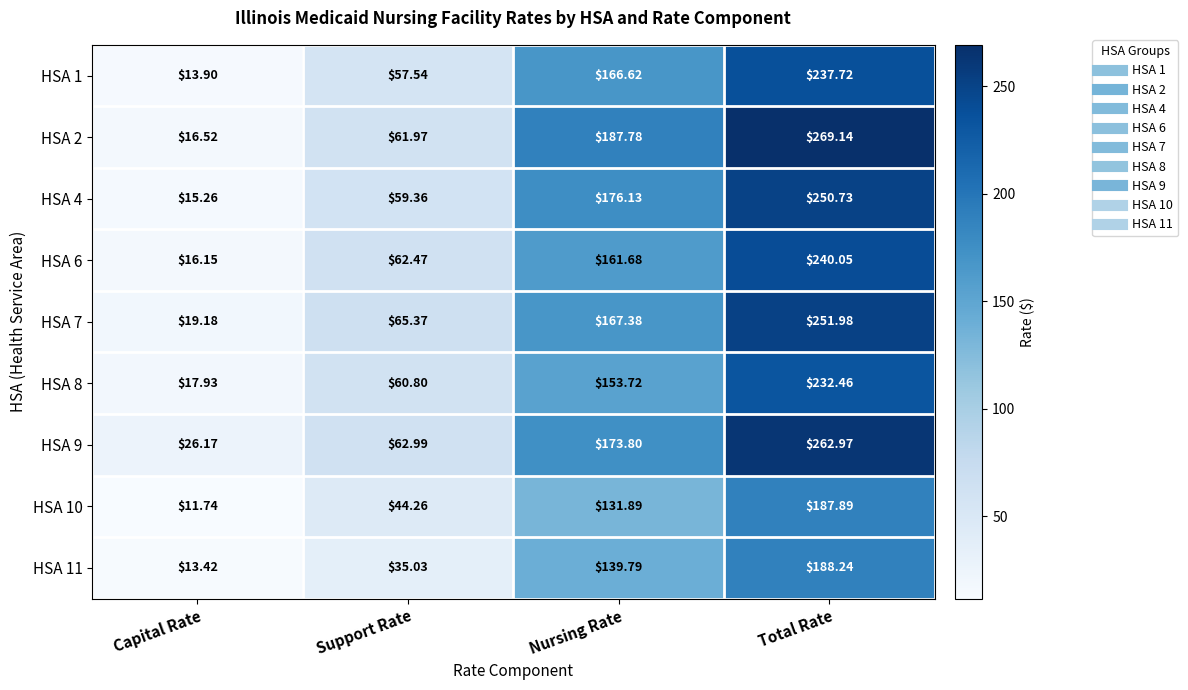

Which series has the widest spread of values?

HSA 2